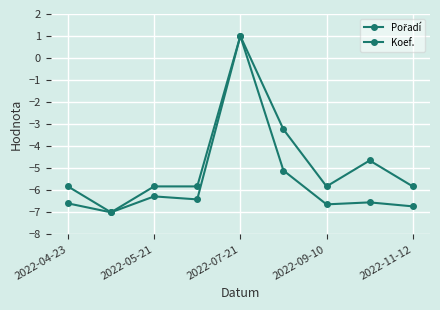

Rank the series by their maximum value, from highest to lowest.

Pořadí, Koef.